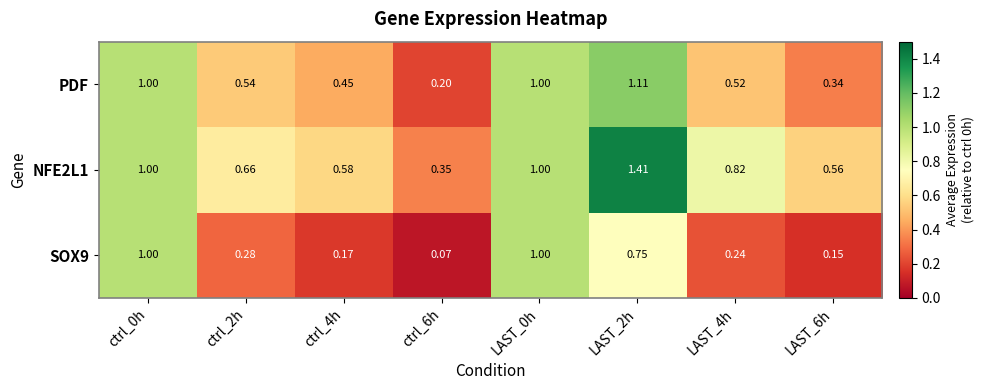

Is the value of NFE2L1 at ctrl_6h greater than the value of SOX9 at ctrl_2h?

Yes